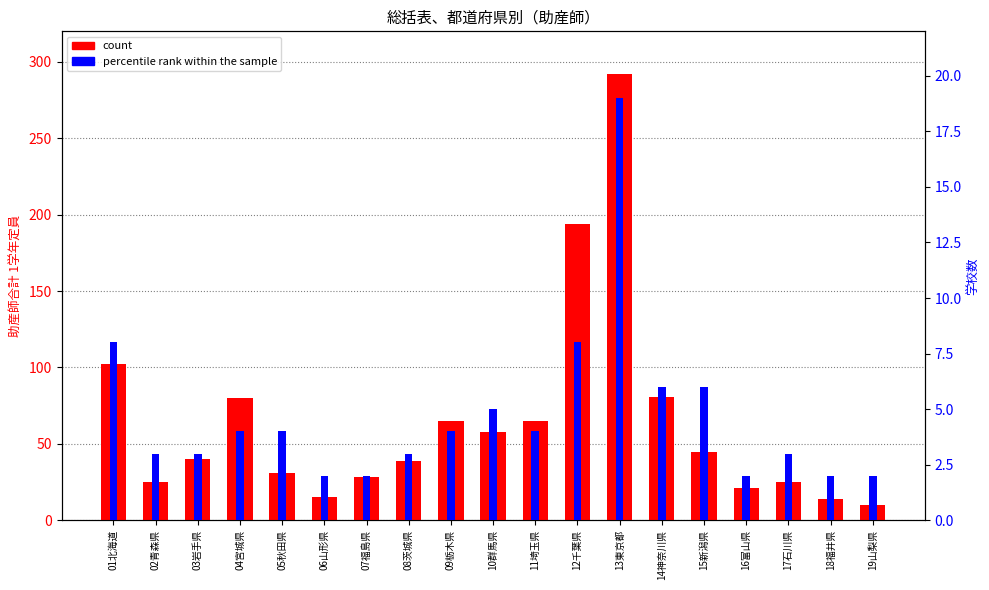

The percentile rank within the sample series shows 4 at 05秋田県. True or false?

True